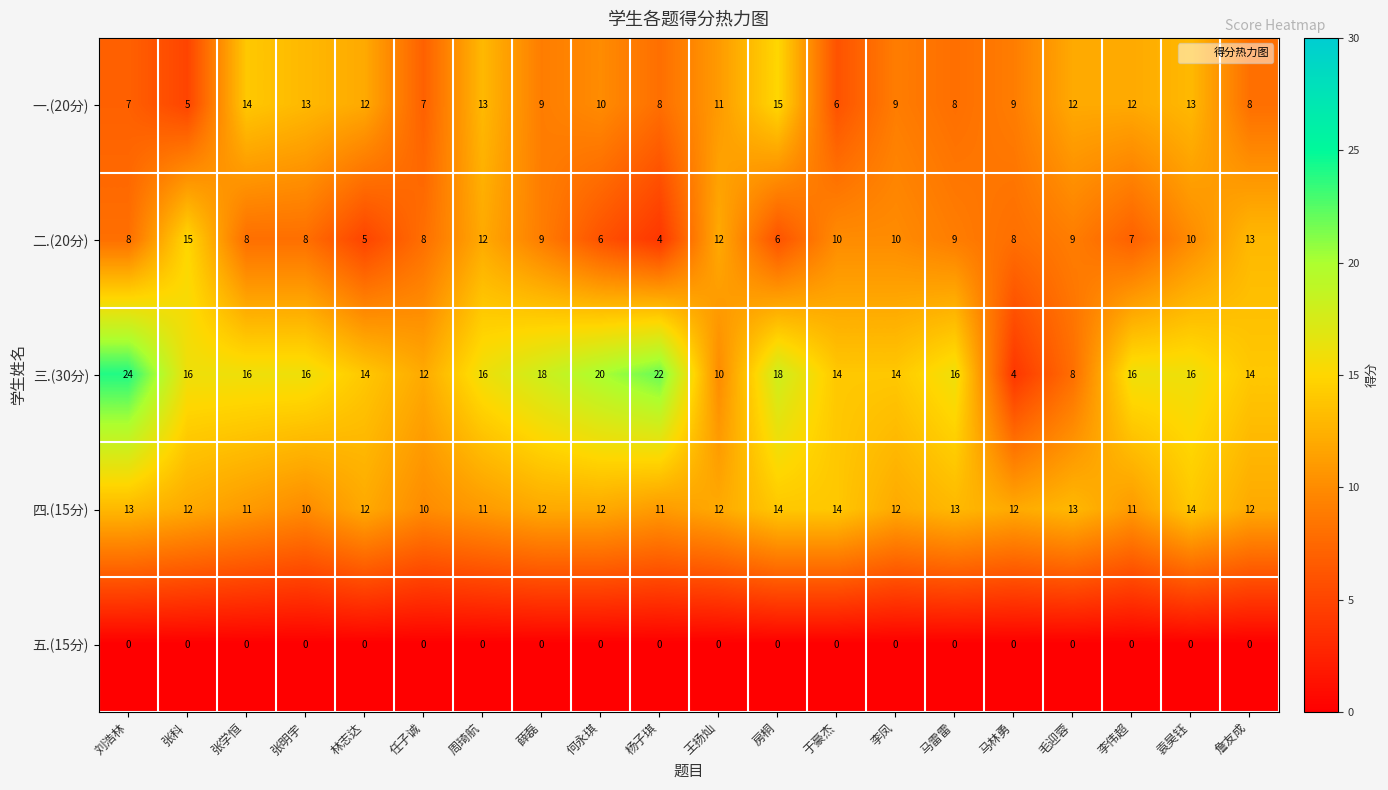

Is it true that 三.(30分) equals 16 at 马雷雷?

True